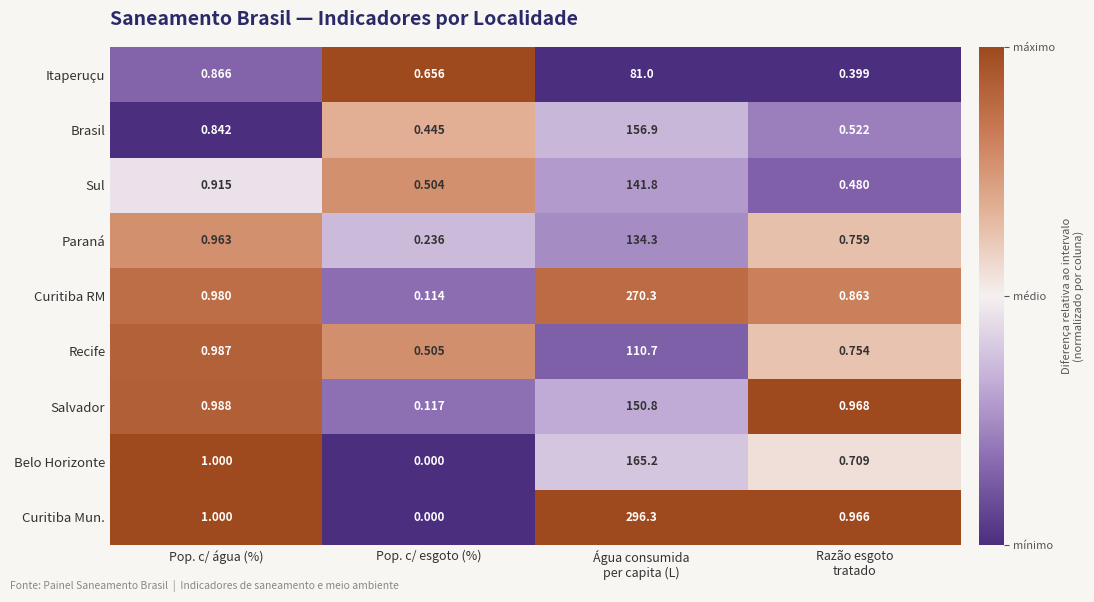

At which label is Belo Horizonte closest to 82?

Pop. c/ água (%)